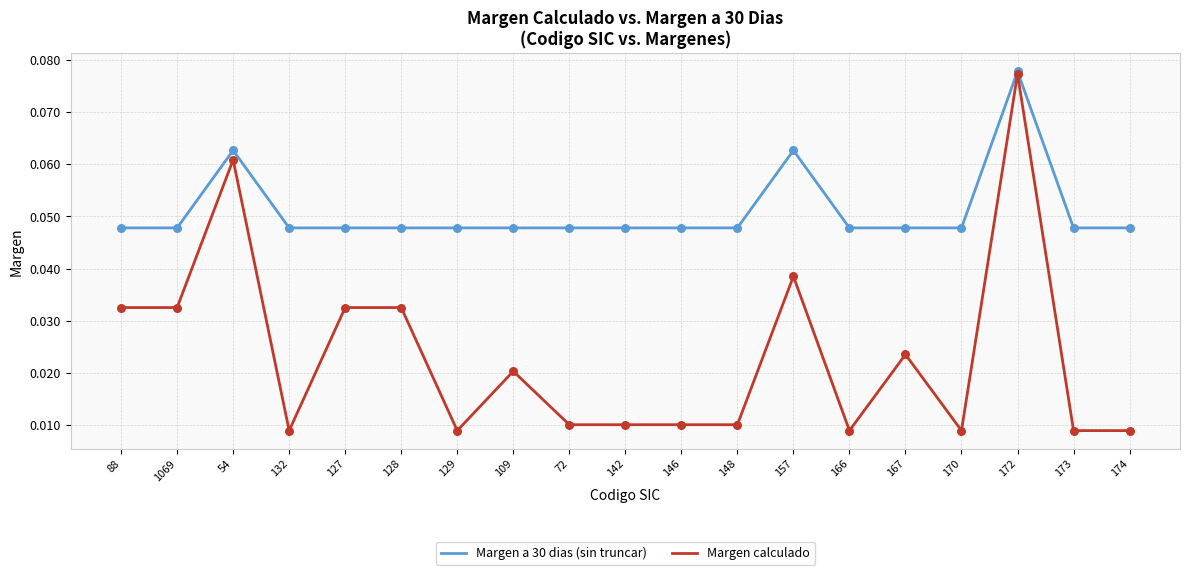

What are all the series names shown in the legend?

Margen a 30 dias (sin truncar), Margen calculado